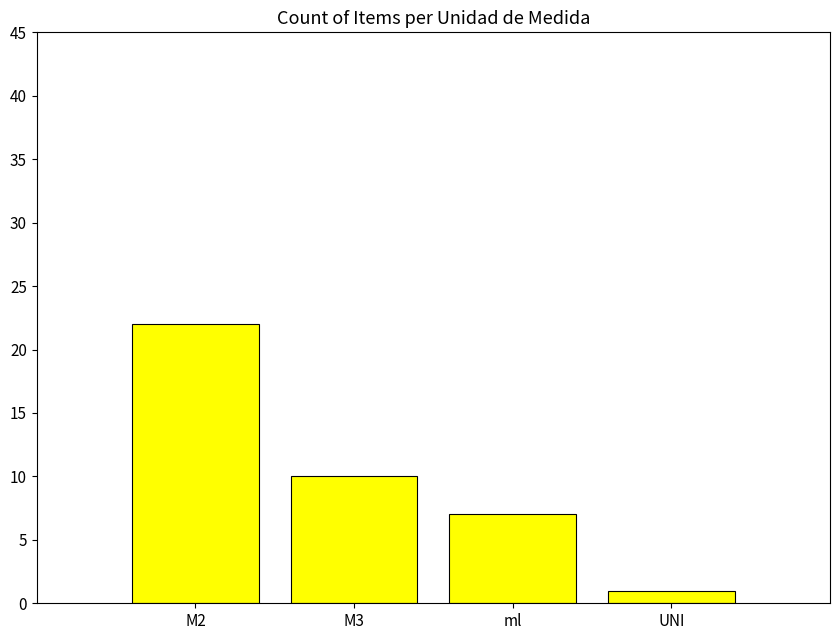

Where is the data nearest to the value 11?

M3